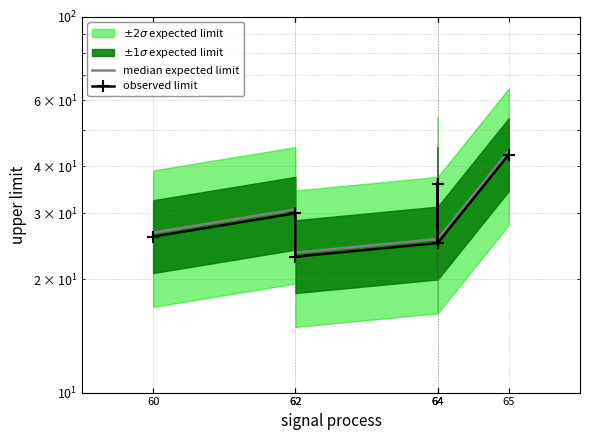

At which label does median expected limit reach its peak?

65